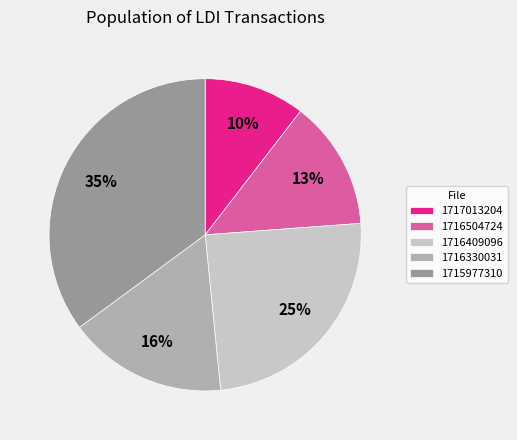

How many slices are in this pie chart?

5